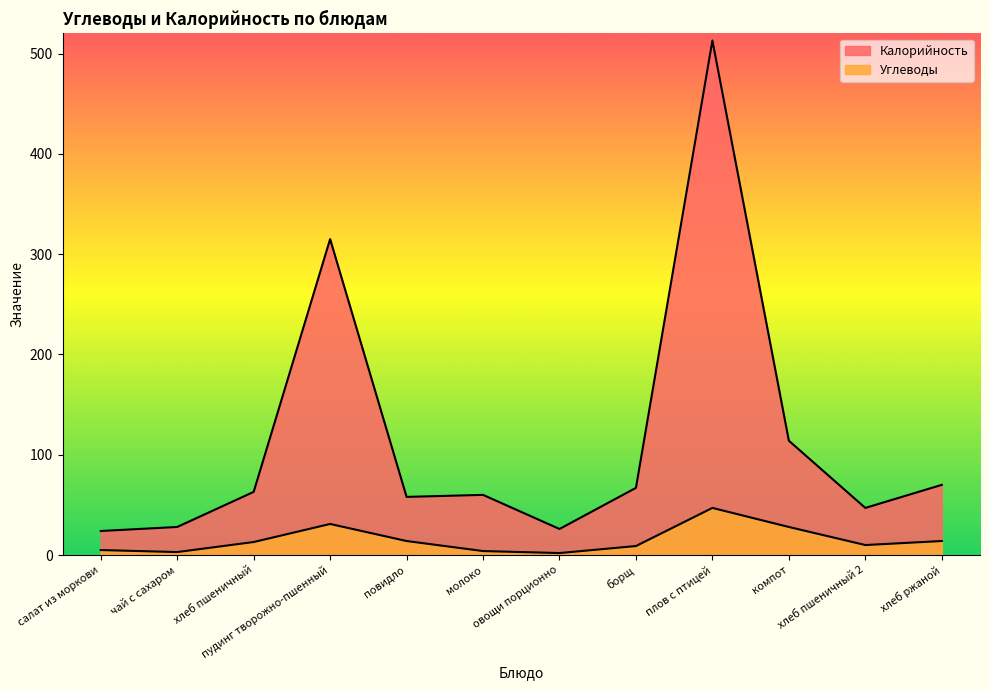

Between повидло and плов с птицей, which series saw the biggest shift?

Калорийность